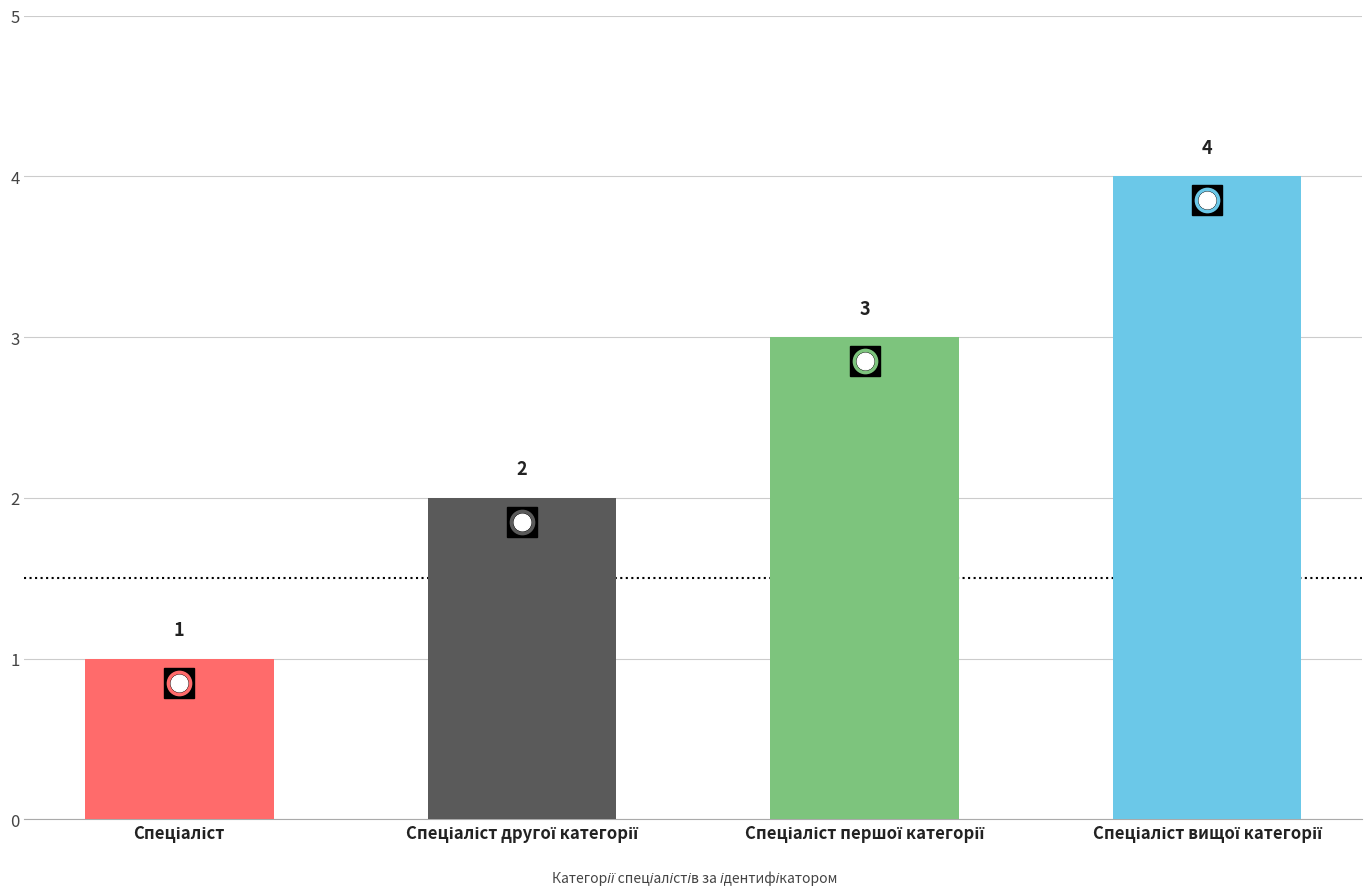

What is the value of the 1st bar from the left?

1